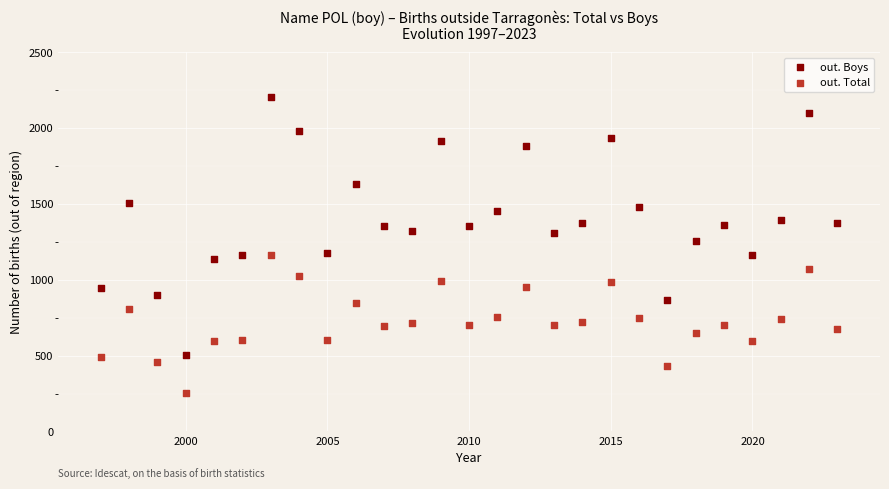

Which series has the widest spread of Y values?

out. Boys